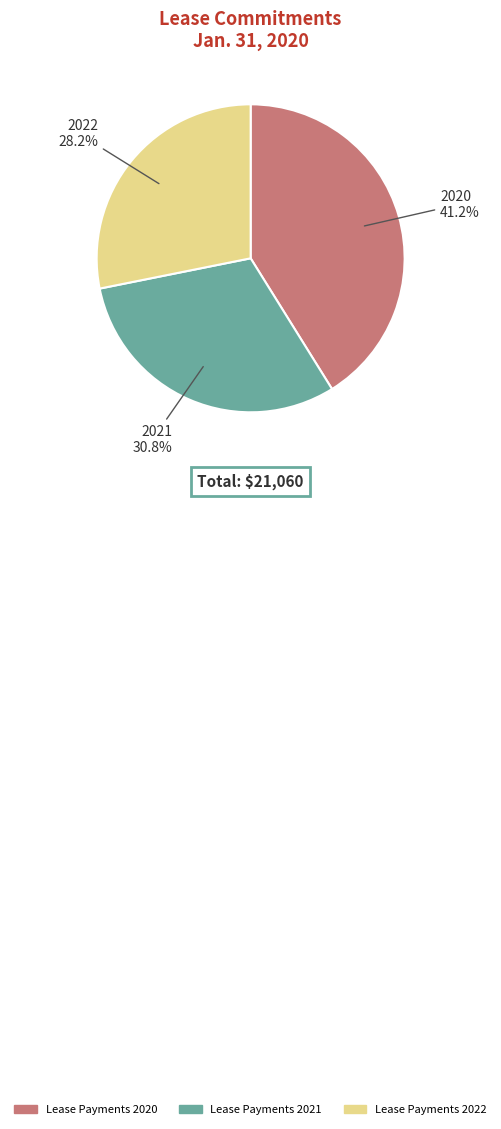

Which slice is the smallest?

2022